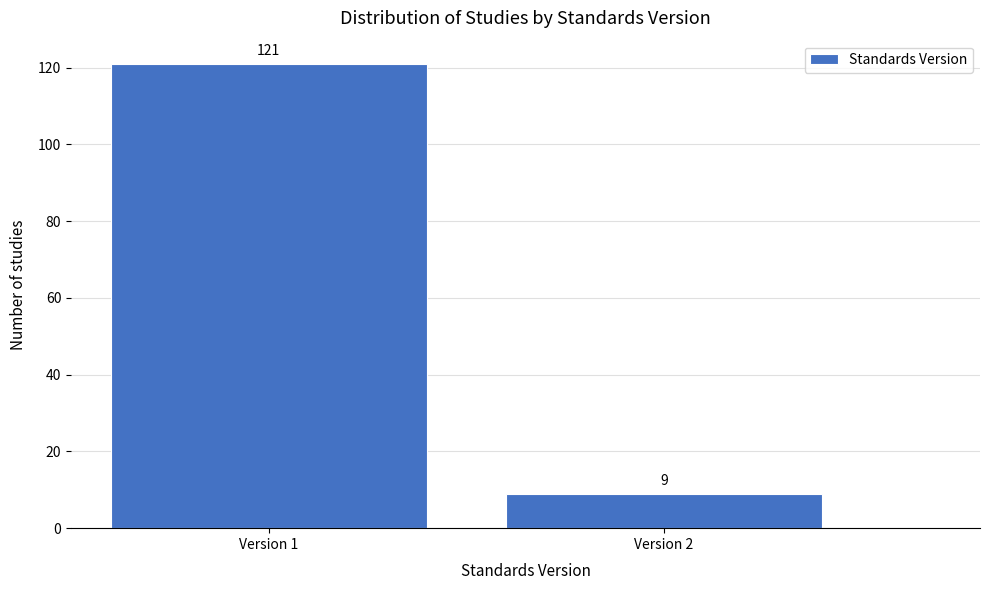

Reading right to left, what are all the values shown in this chart?

9	121